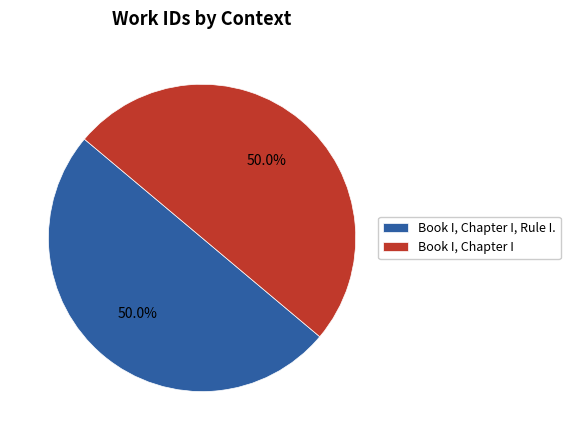

What portion of the pie excludes Book I, Chapter I?

50.0%